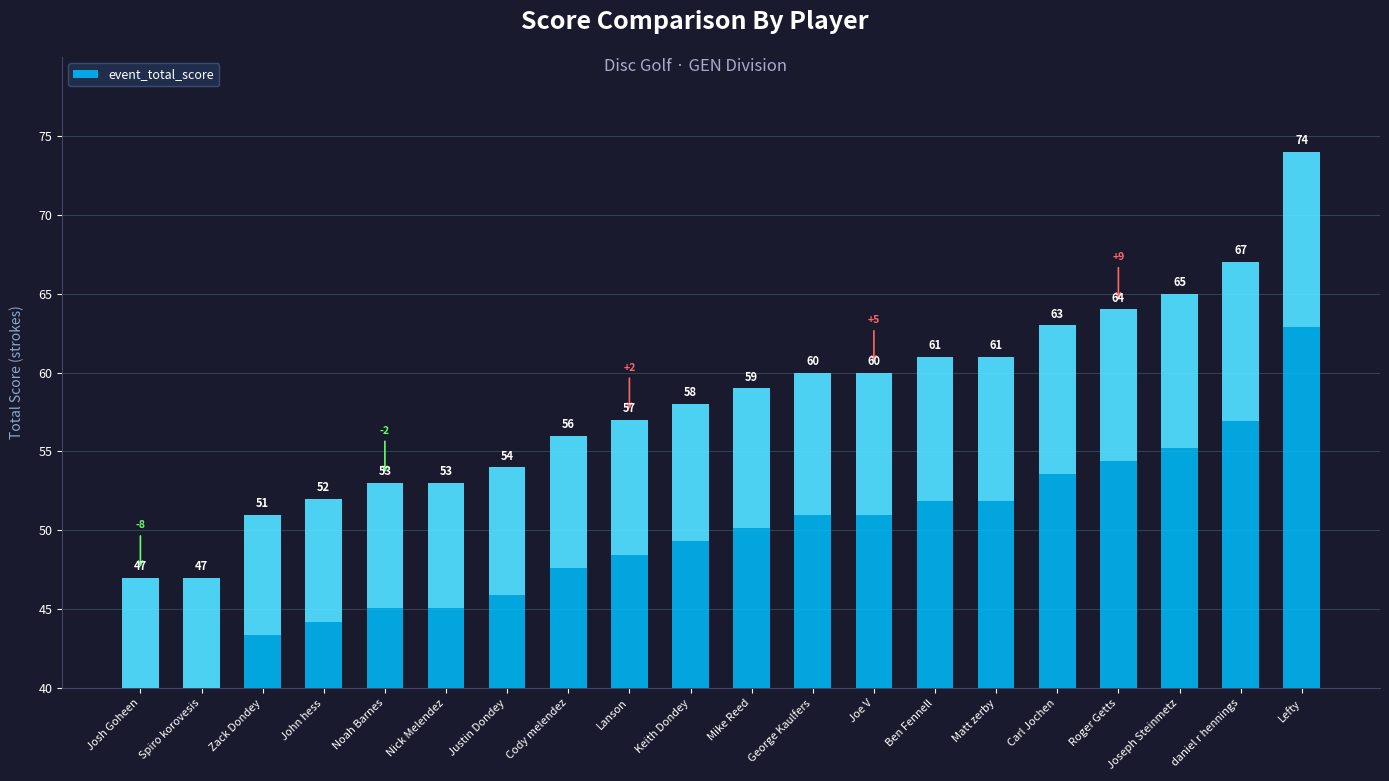

Which label corresponds to the largest value in the chart?

Lefty